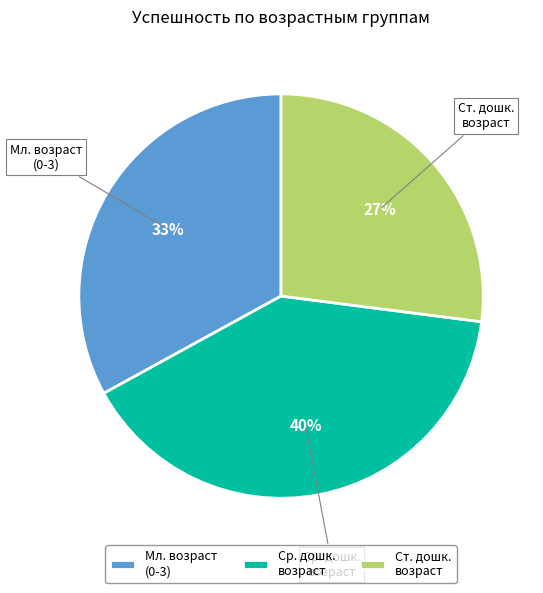

How many segments does this pie chart have?

3